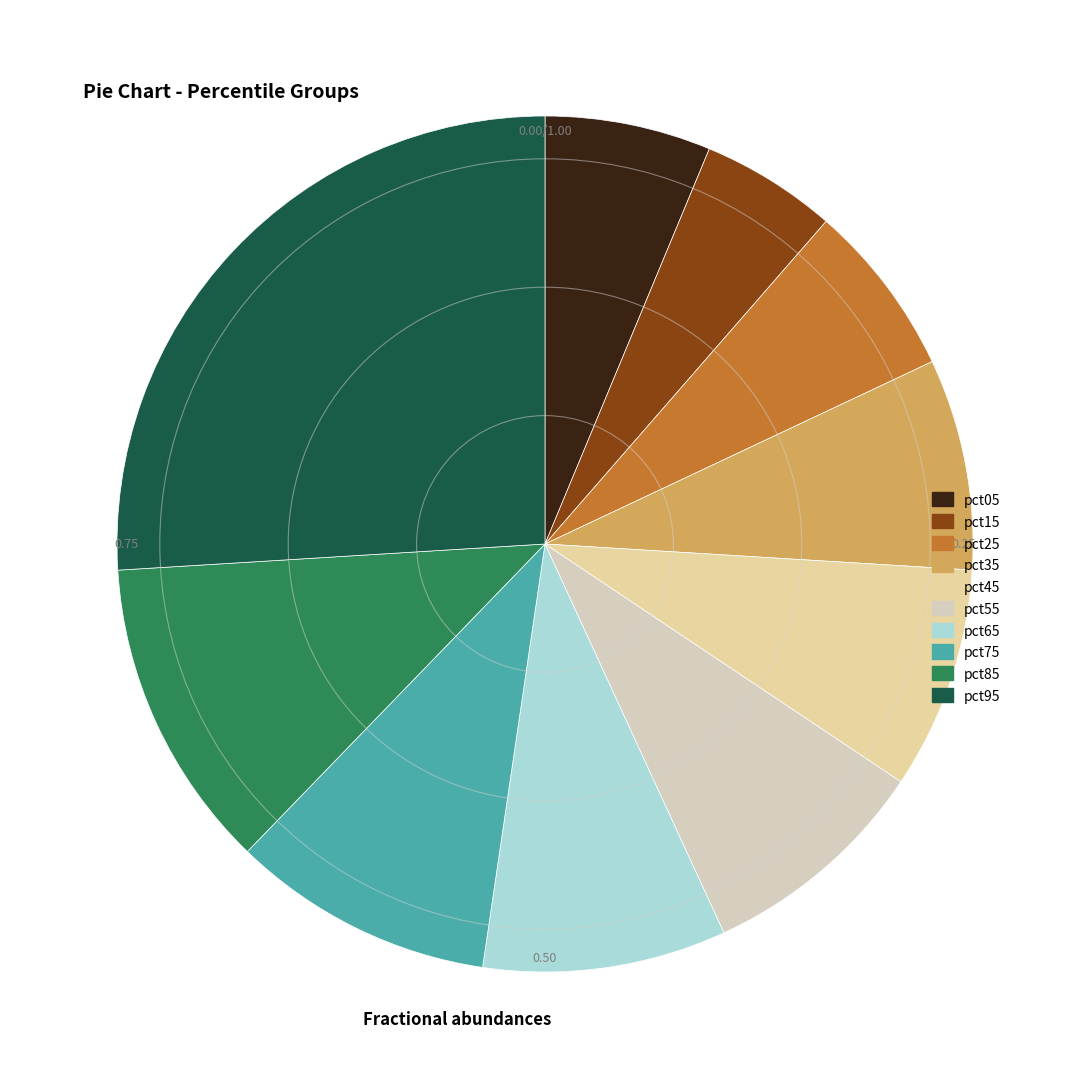

To the nearest percent, what is the difference between the pct75 and pct65 slice percentages?

1%